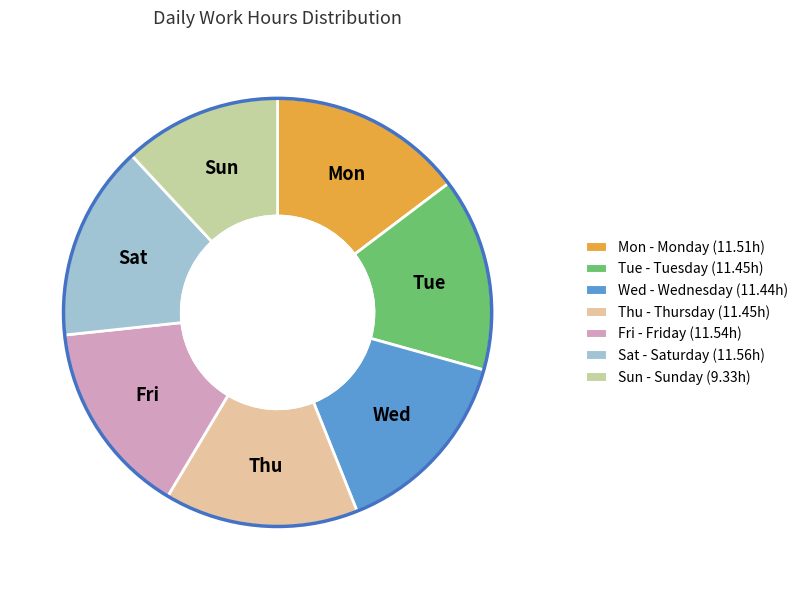

Does any single category account for the majority?

No